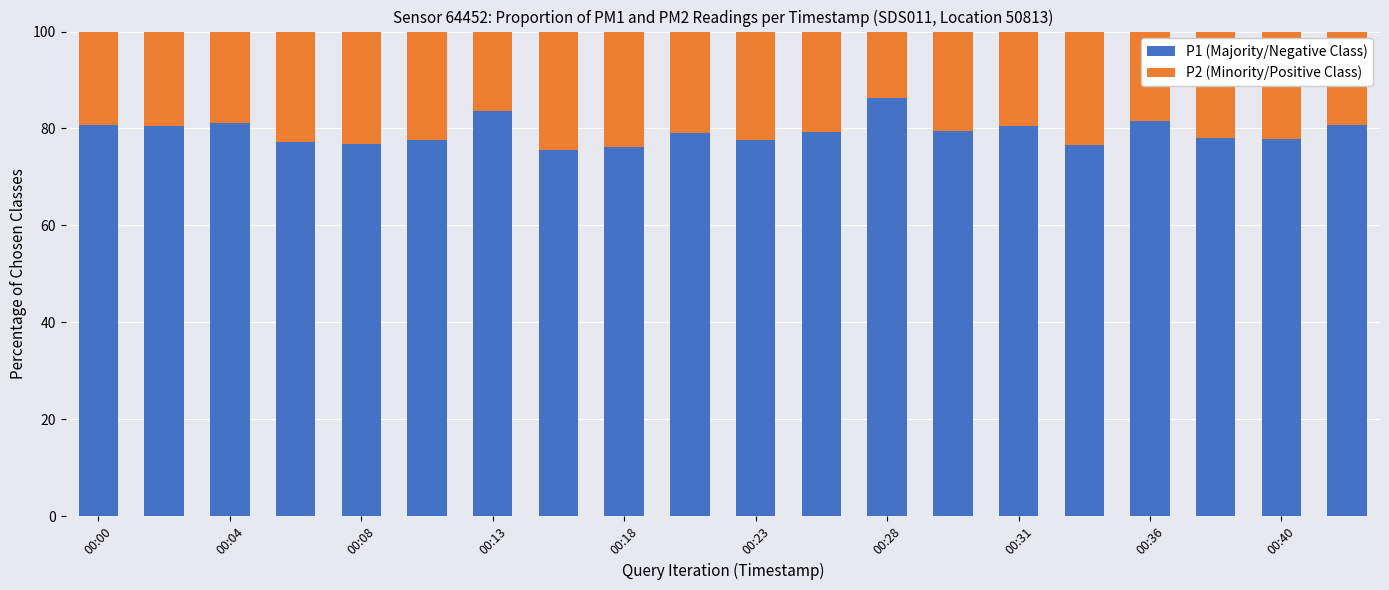

What is the difference between the second highest and minimum values in the P1 (Majority/Negative Class) series?

8.1